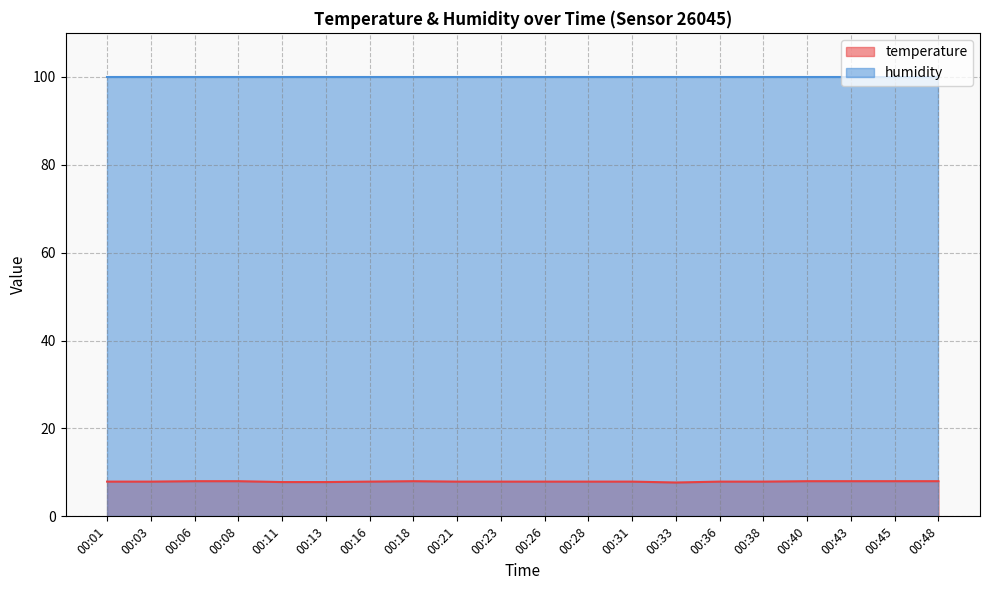

Rank the categories by value from highest to lowest.

00:06, 00:08, 00:18, 00:40, 00:43, 00:45, 00:48, 00:01, 00:03, 00:16, 00:21, 00:23, 00:26, 00:28, 00:31, 00:36, 00:38, 00:11, 00:13, 00:33